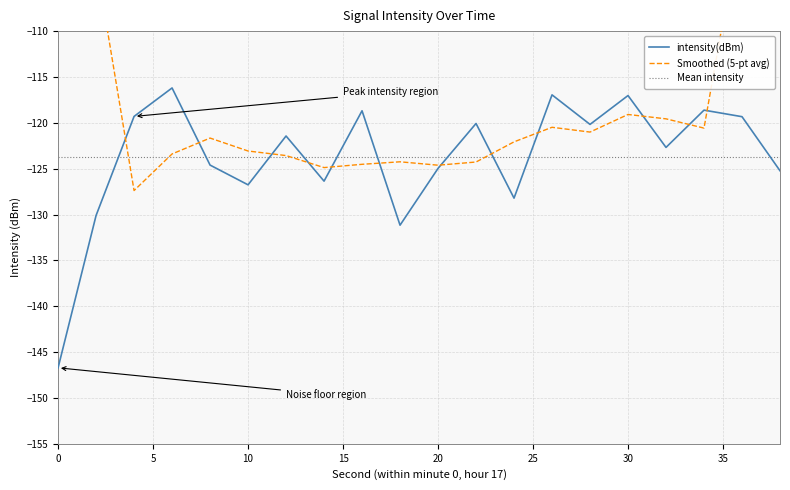

How many data points are less than -121?

11